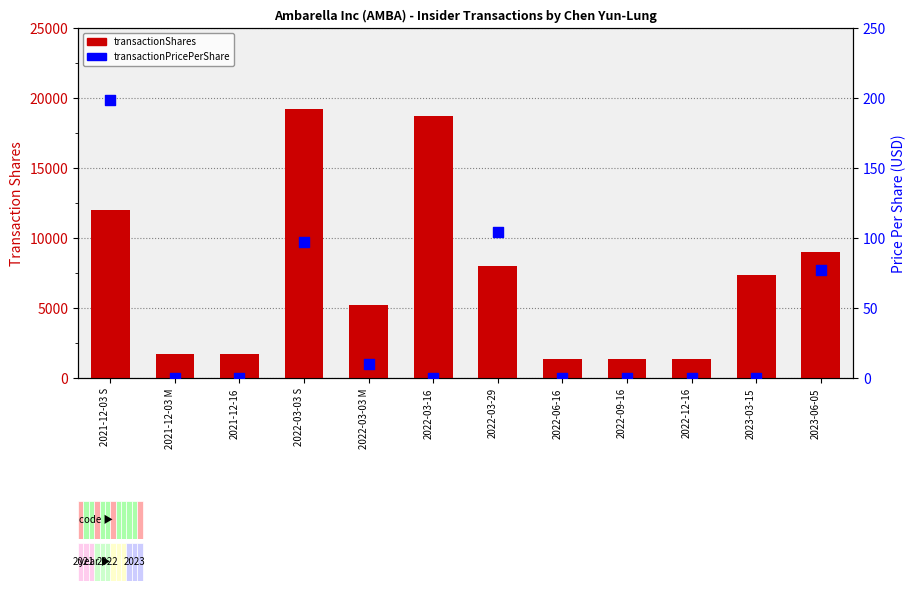

What are all the series names shown in the legend?

transactionShares, transactionPricePerShare